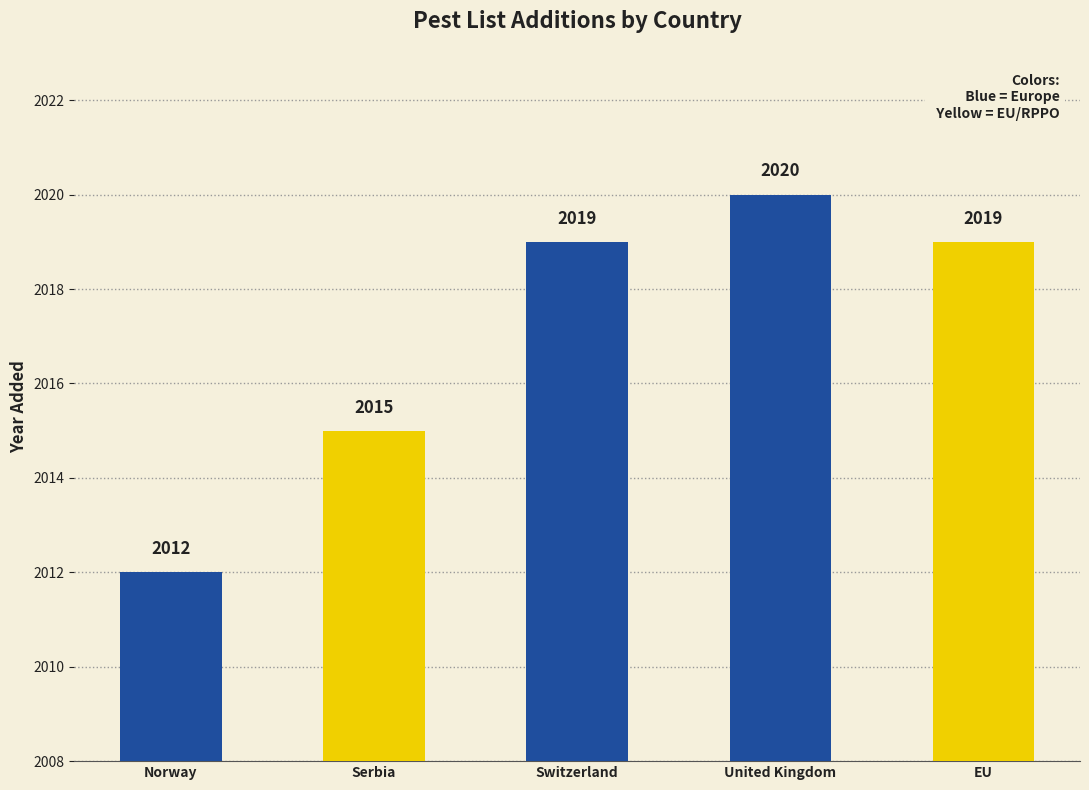

What is the sum of the values at Switzerland and EU?

4038